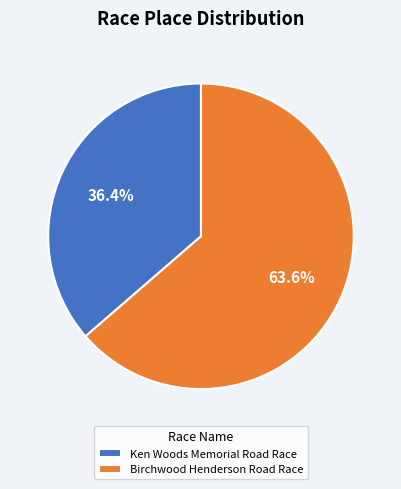

What is the majority slice?

Birchwood Henderson Road Race